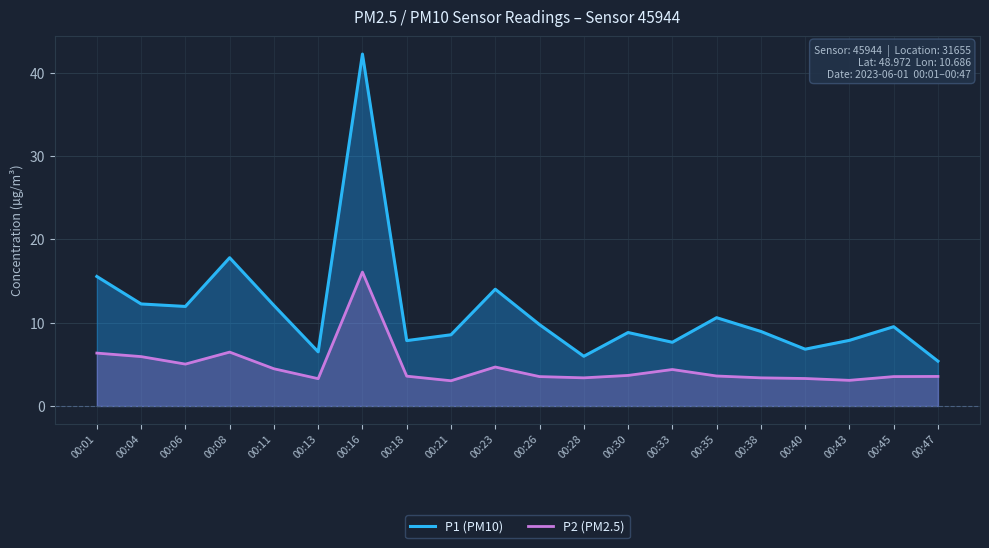

How many distinct data groups are displayed?

2